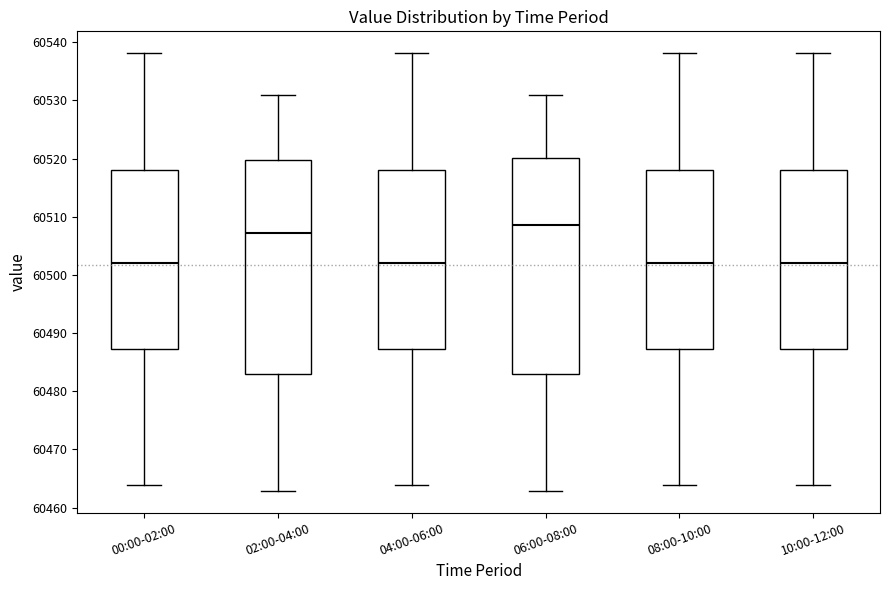

Reading left to right, transcribe this box plot: for each box, give where its median line is, the range the box spans, and where its two whiskers end, as read against the y-axis. The values are not printed on the chart, so give them approximately, as read against the axis.

00:00-02:00: median 60502, box 60487 to 60518, whiskers 60464 to 60538
02:00-04:00: median 60507, box 60483 to 60520, whiskers 60463 to 60531
04:00-06:00: median 60502, box 60487 to 60518, whiskers 60464 to 60538
06:00-08:00: median 60509, box 60483 to 60520, whiskers 60463 to 60531
08:00-10:00: median 60502, box 60487 to 60518, whiskers 60464 to 60538
10:00-12:00: median 60502, box 60487 to 60518, whiskers 60464 to 60538